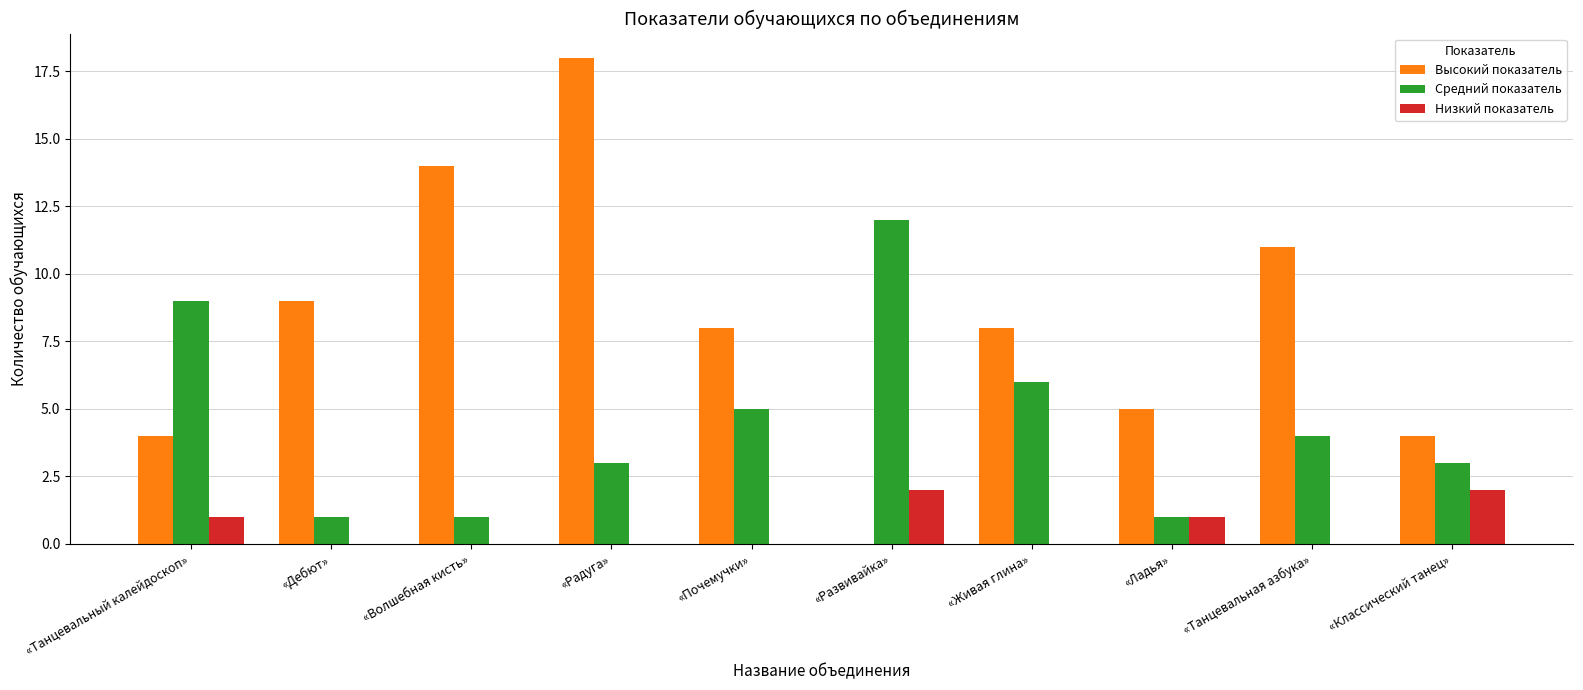

What is the maximum value for Высокий показатель?

18